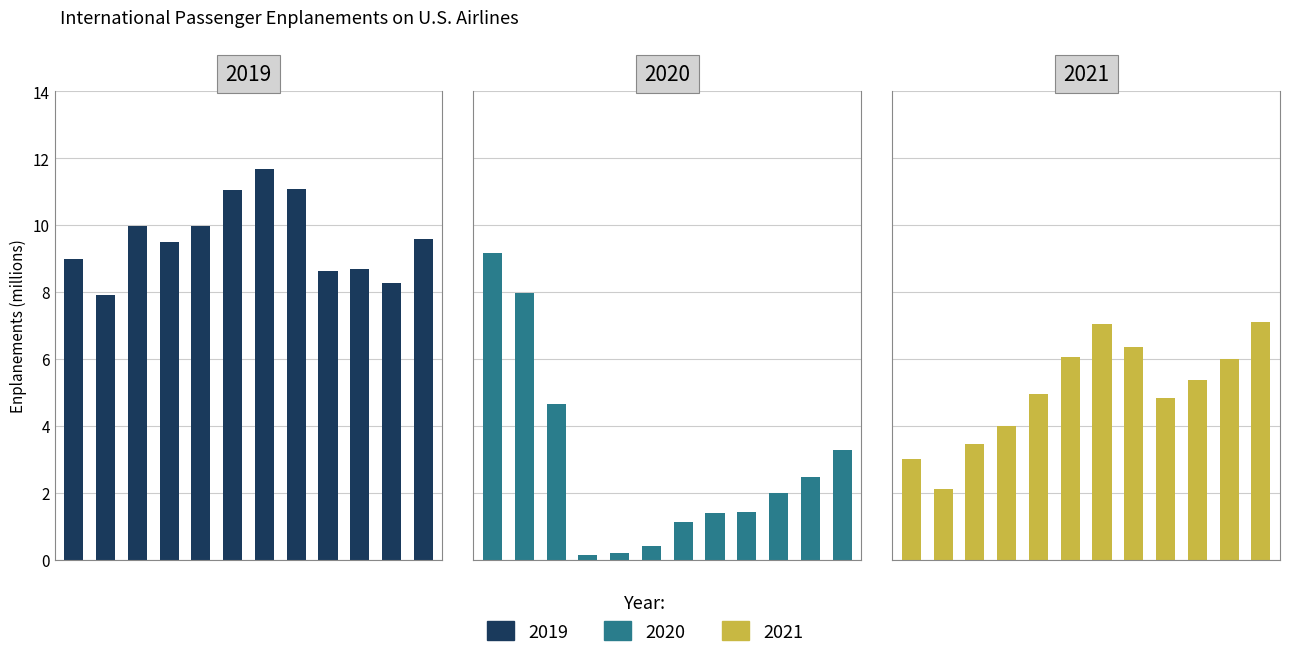

How many groups of bars are there?

12